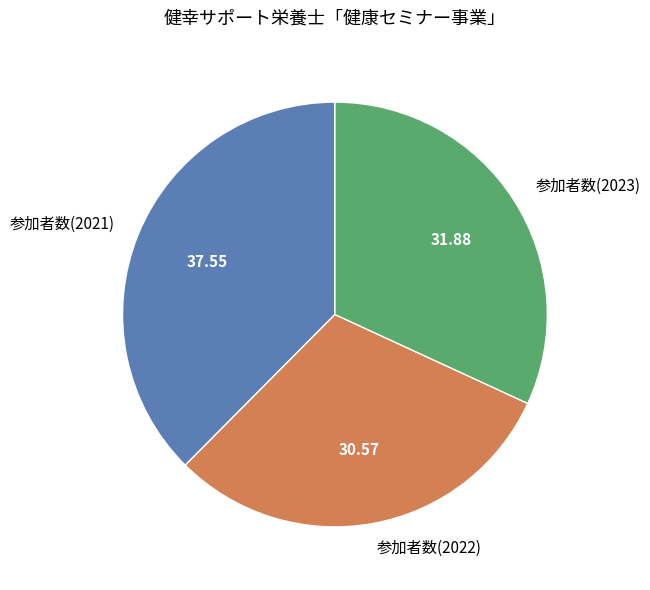

Is there a majority slice in this chart?

No